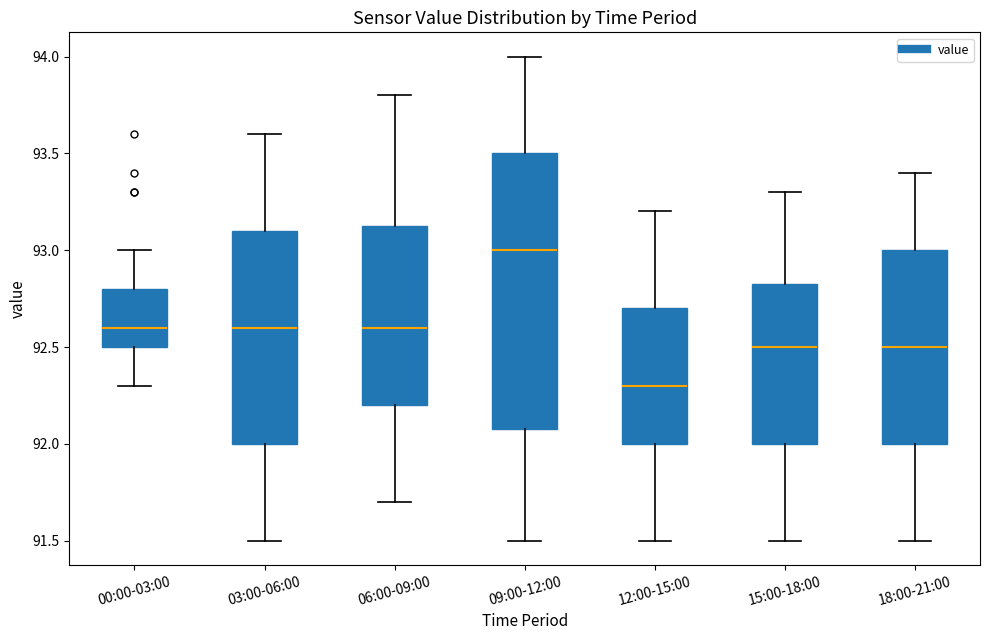

Which box's median line is the lowest?

12:00-15:00